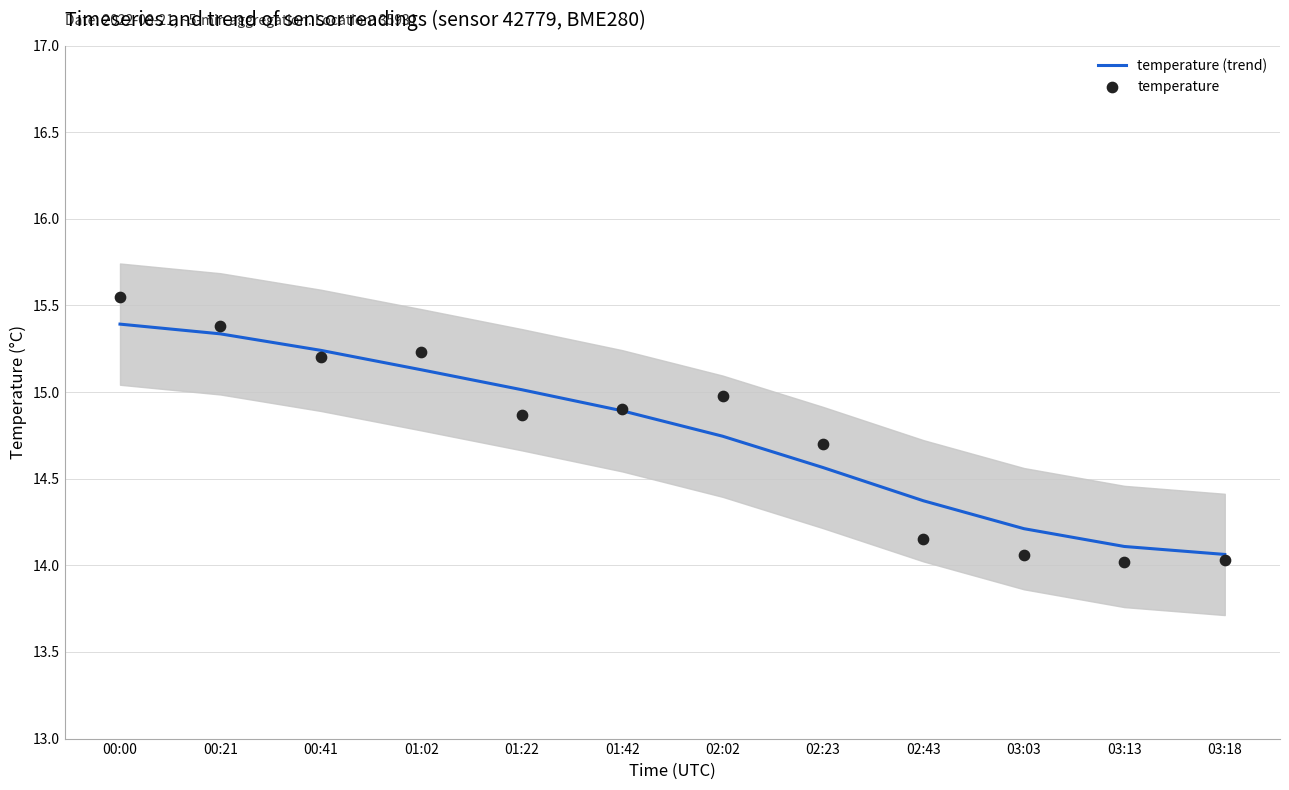

At which category is the sum across all series the highest?

00:00